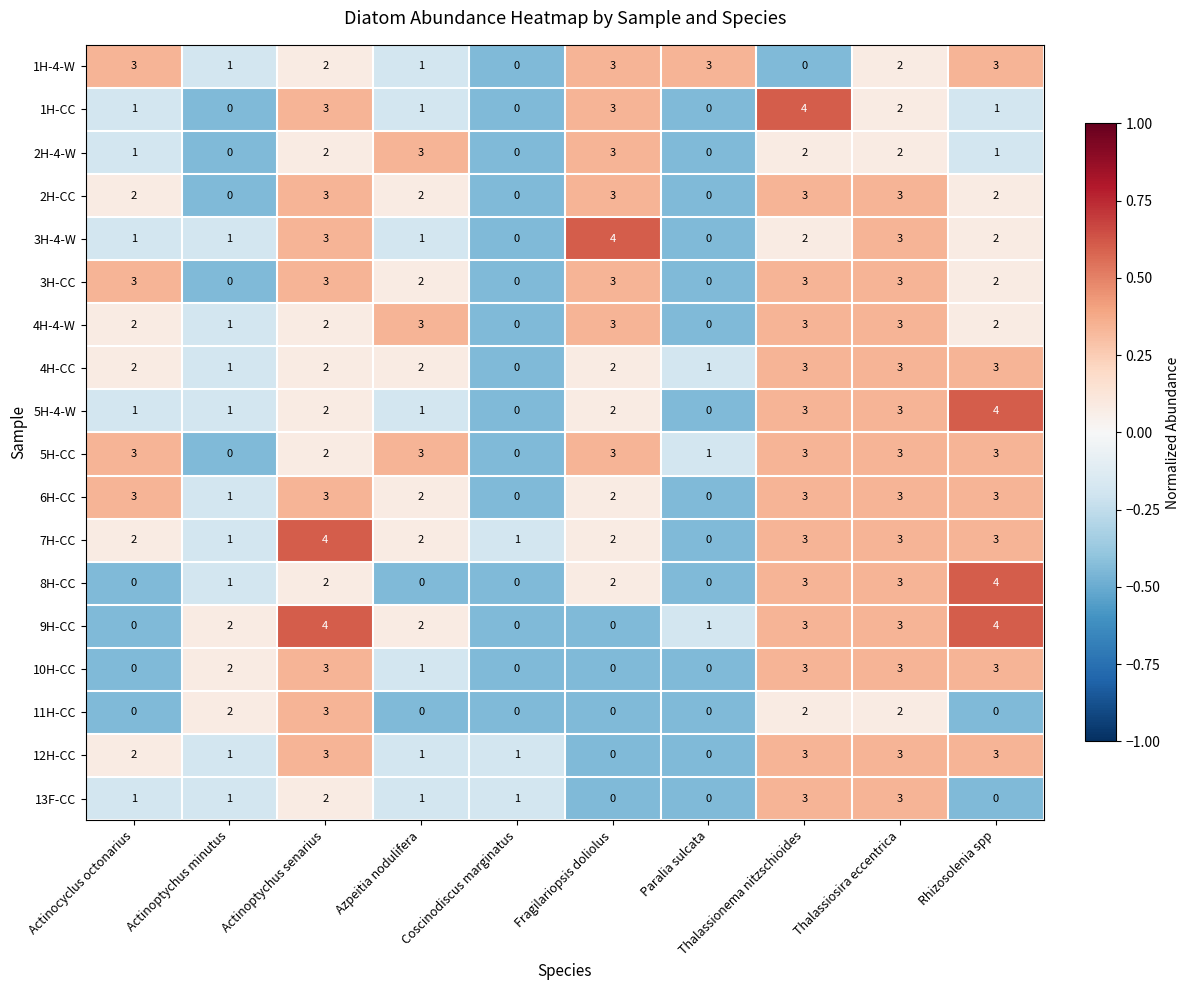

Count the 5H-4-W values in the range 1 to 3.

7